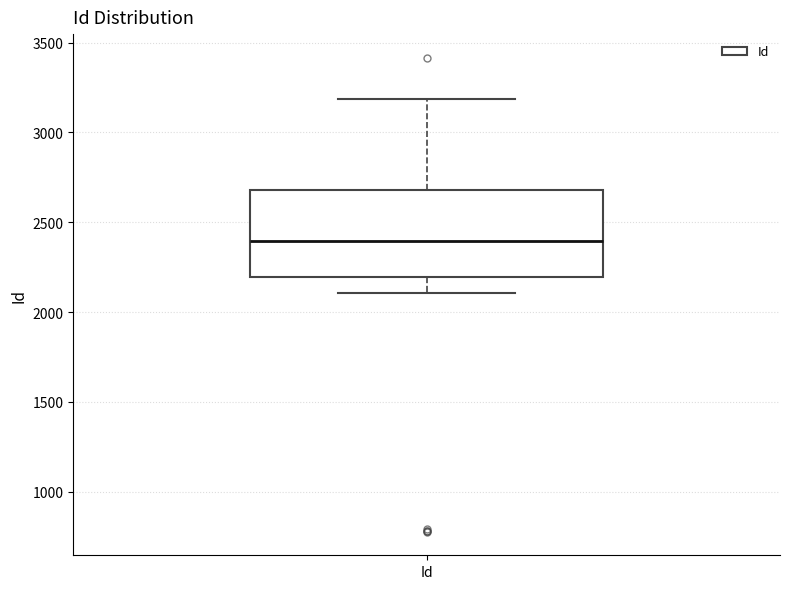

Transcribe this box plot: give where the median line is, the range the box spans, and where the two whiskers end, as read against the y-axis. The values are not printed on the chart, so give them approximately, as read against the axis.

median 2400, box 2200 to 2700, whiskers 2100 to 3200